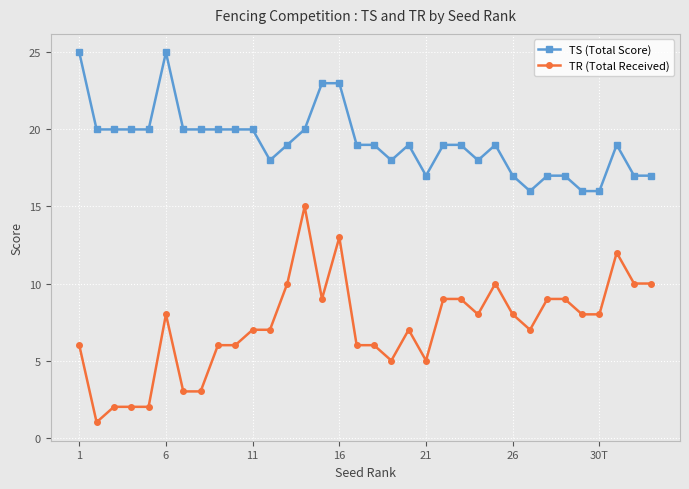

What is the greatest value displayed?

25